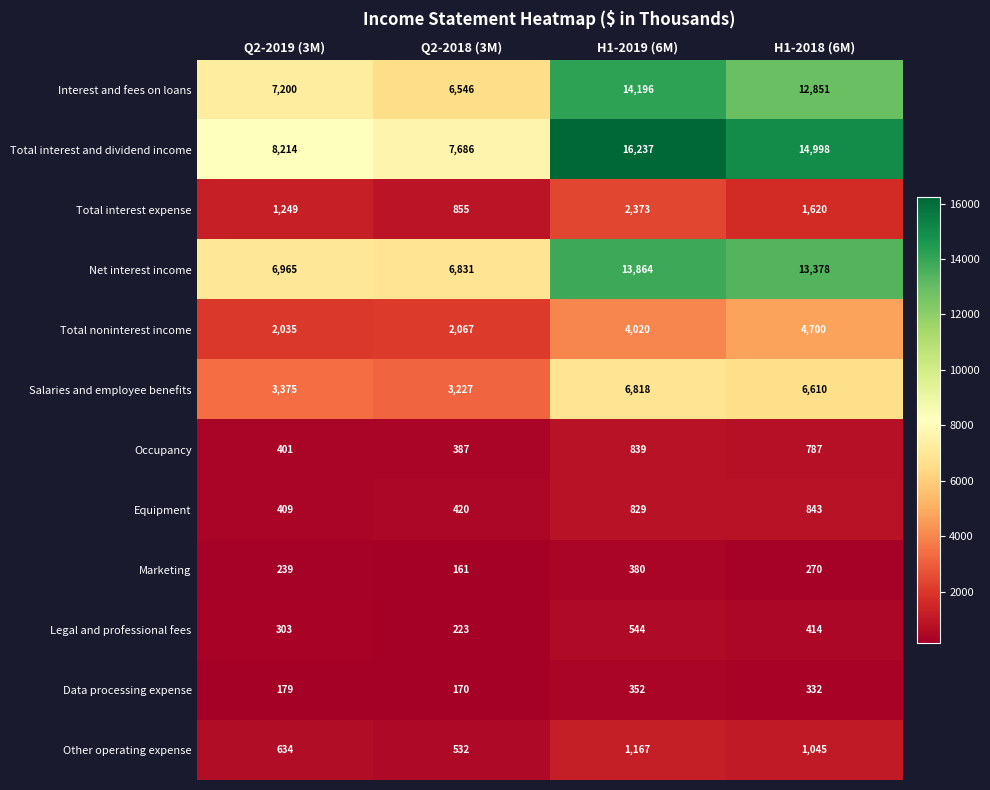

Which series has the largest range (max minus min)?

Total interest and dividend income